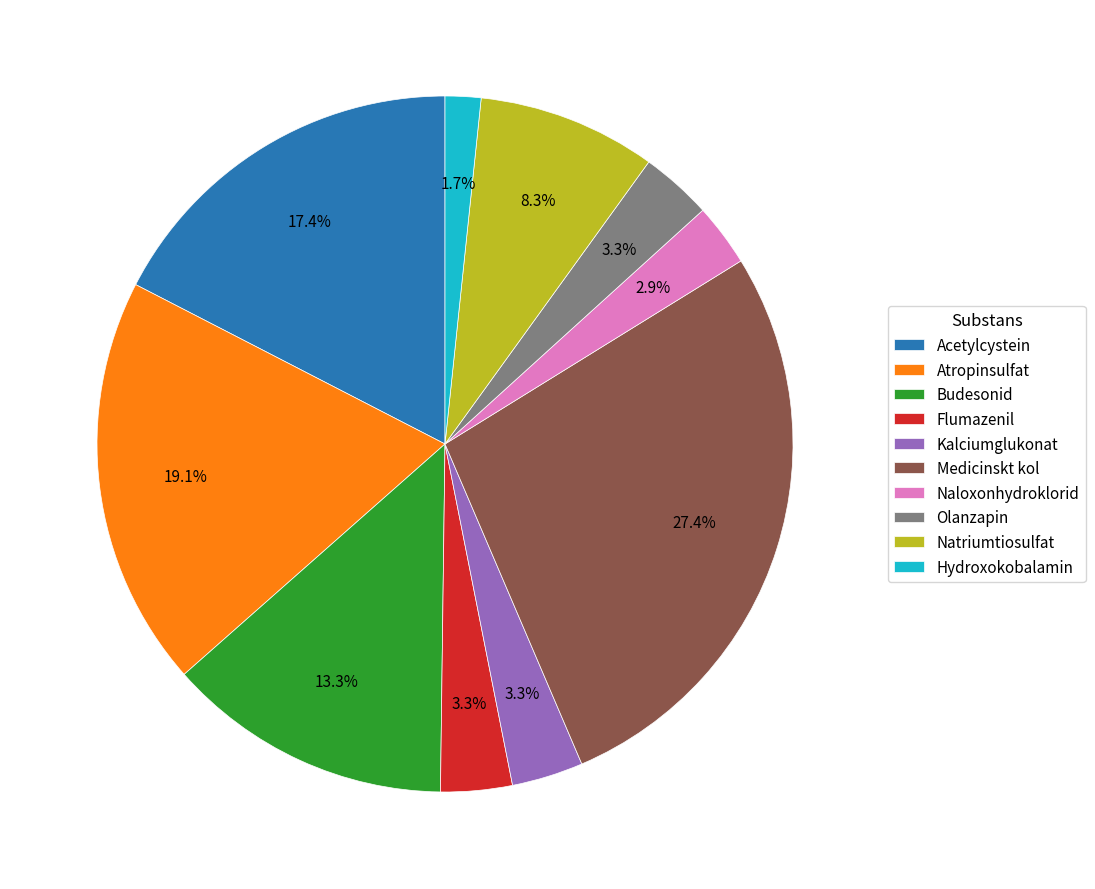

To the nearest percent, what is the combined percentage of Medicinskt kol and Olanzapin?

31%